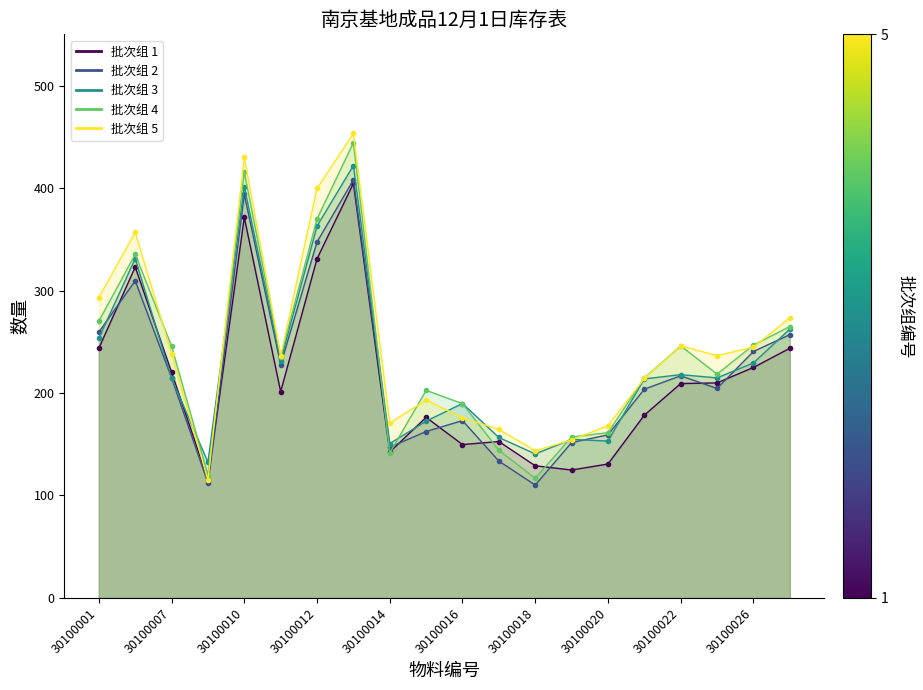

List the labels in order of value, smallest first.

30100009, 30100018, 30100019, 30100017, 30100020, 30100014, 30100016, 30100015, 30100021, 30100011, 30100023, 30100007, 30100026, 30100022, 30100027, 30100001, 30100002, 30100012, 30100010, 30100013